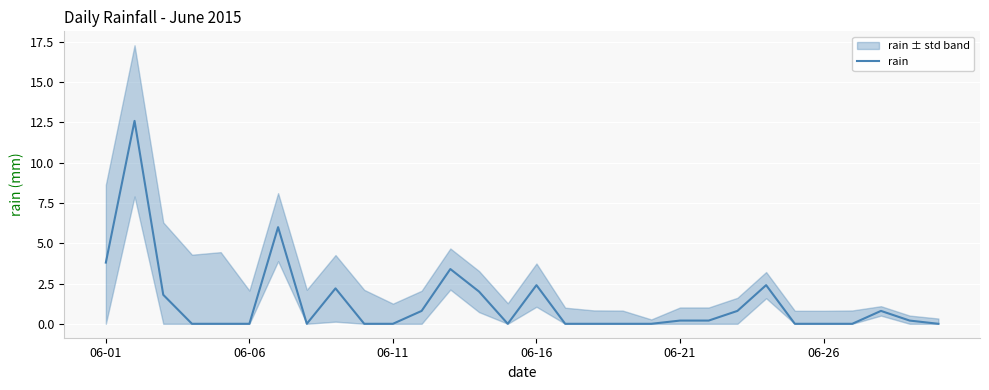

True or false: the data shows 0.0 at 7.

True